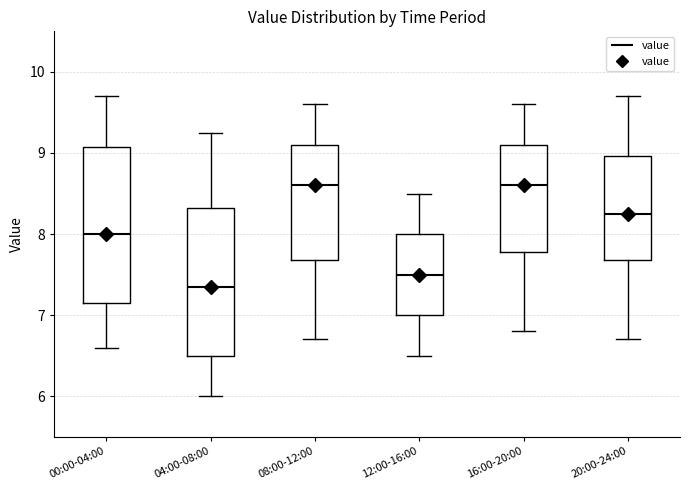

Which box has the lowest median line?

04:00-08:00